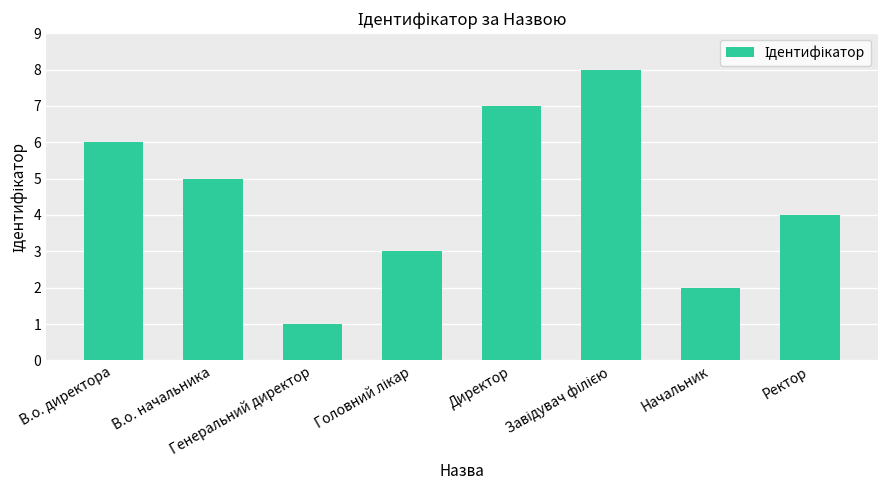

What is the maximum value shown in the chart?

8